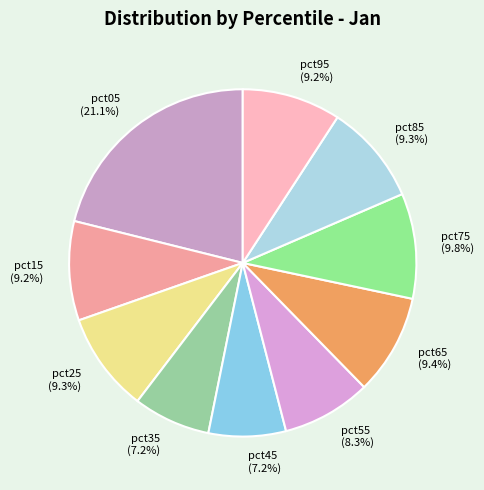

Which has a higher value, pct35 (7.2%) or pct65 (9.4%)?

pct65 (9.4%)